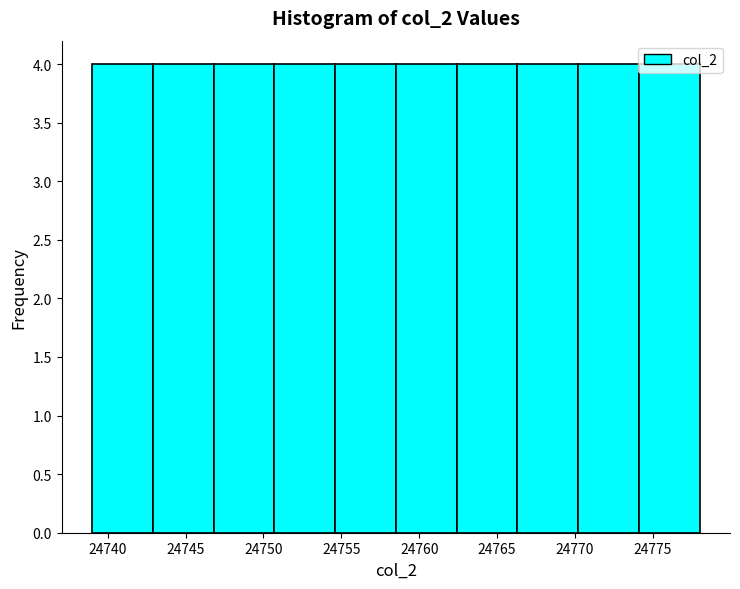

Reading left to right, list every bar in this chart as the range it spans on the x-axis followed by its height. Neither the bar edges nor the heights are printed on the chart, so give them approximately, as read against the axes.

24739.0 to 24742.9: 4
24742.9 to 24746.8: 4
24746.8 to 24750.7: 4
24750.7 to 24754.6: 4
24754.6 to 24758.5: 4
24758.5 to 24762.4: 4
24762.4 to 24766.3: 4
24766.3 to 24770.2: 4
24770.2 to 24774.1: 4
24774.1 to 24778.0: 4